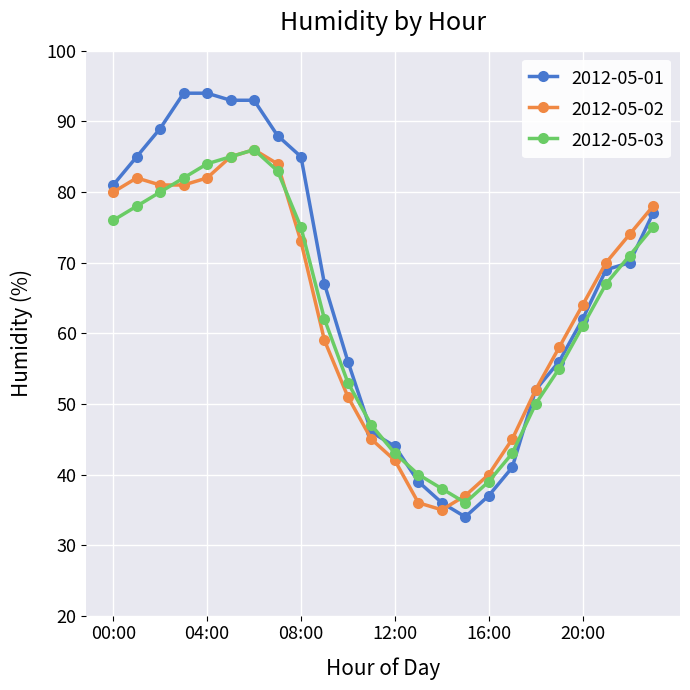

What is the maximum value shown in the chart?

94